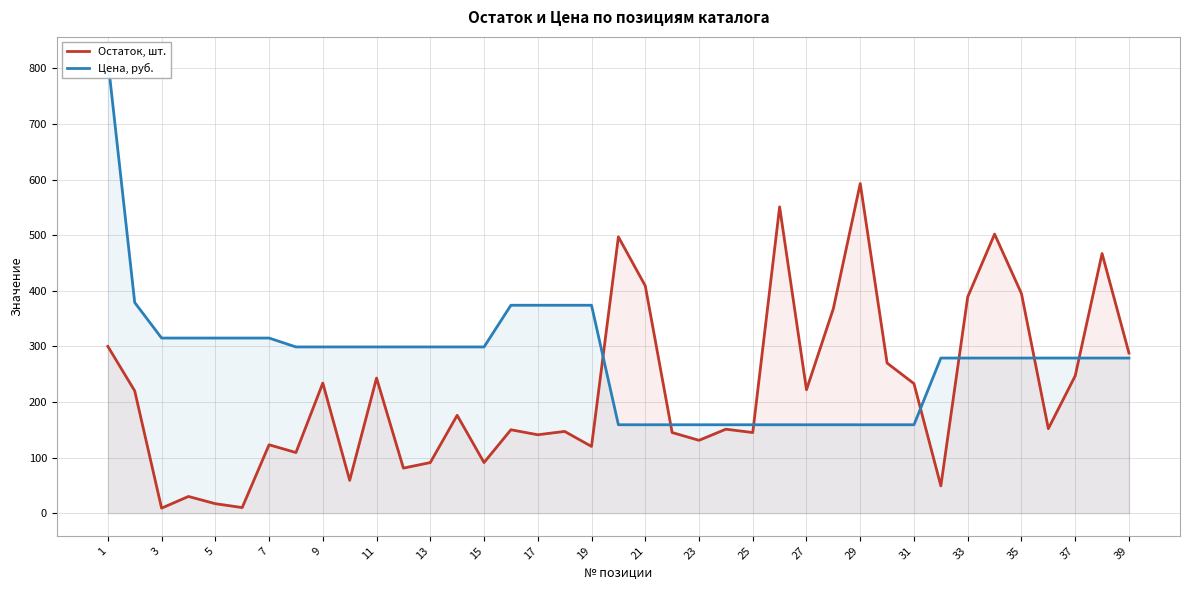

True or false: Остаток, шт. has a value of 84 at 25.

False